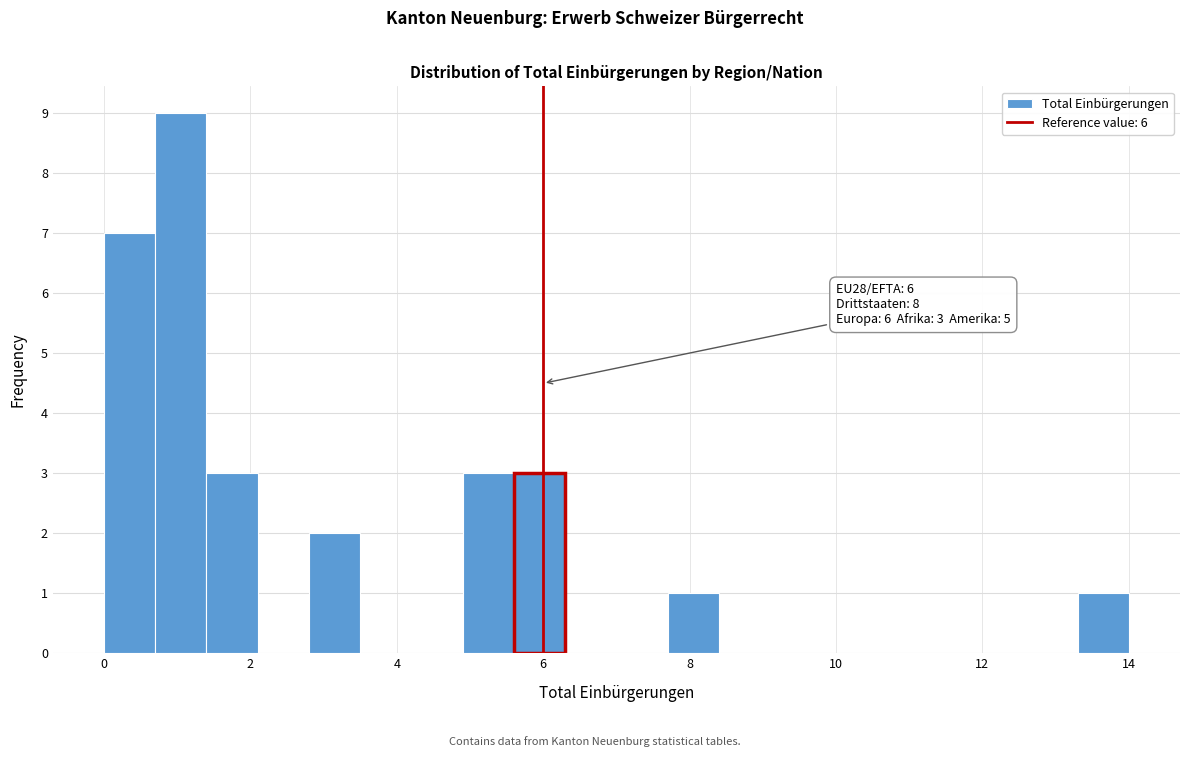

Around what value on the x-axis is the tallest bar? Give the approximate position of its centre, as read against the axis.

1.0